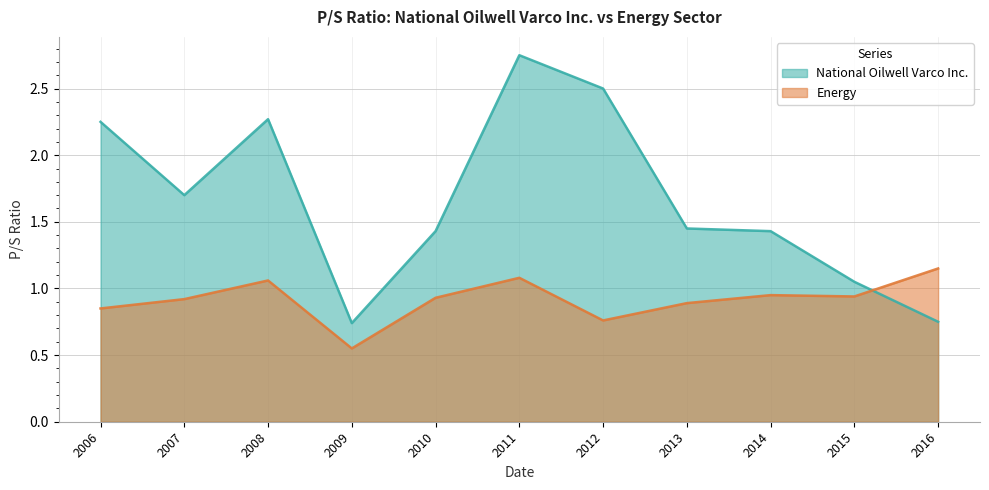

Is the value of National Oilwell Varco Inc. at 2010 greater than the value of Energy at 2007?

Yes